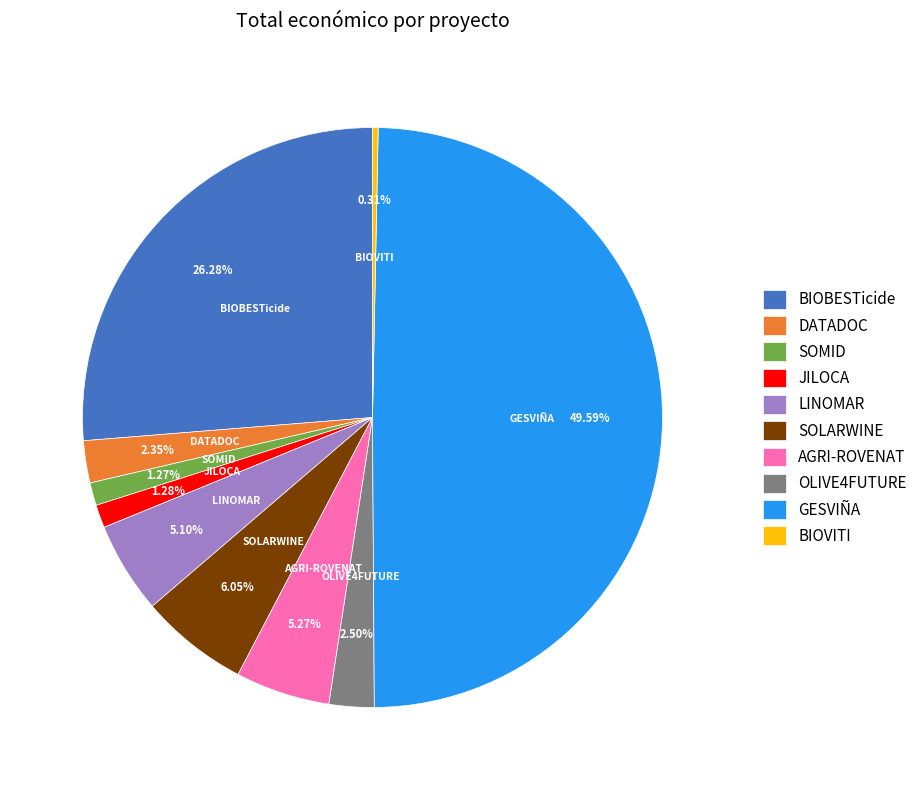

Which slice is the largest?

GESVIÑA